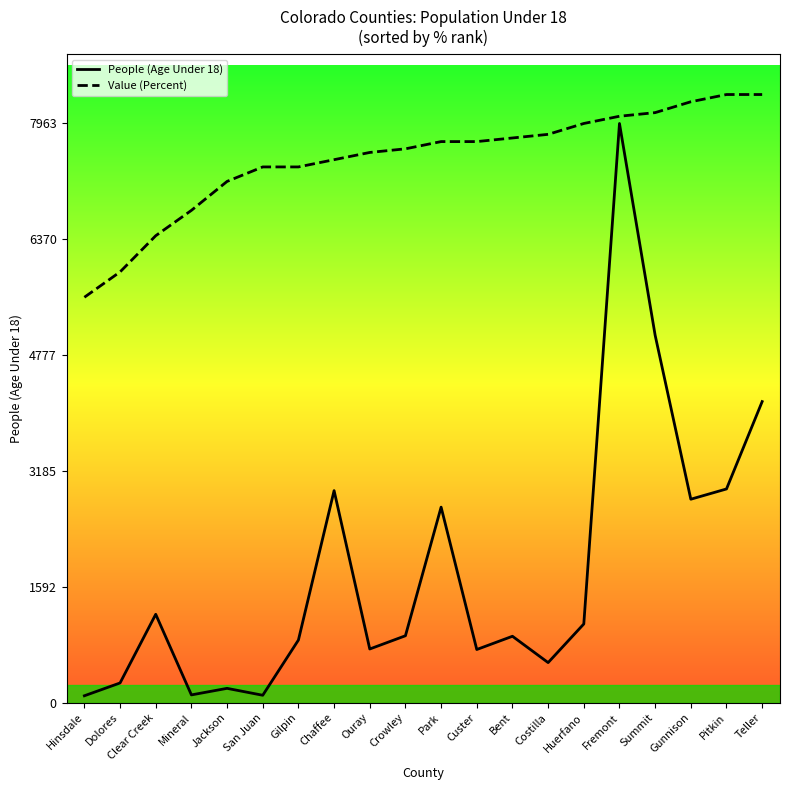

What value does the Value (Percent) series have at San Juan?

7365.8